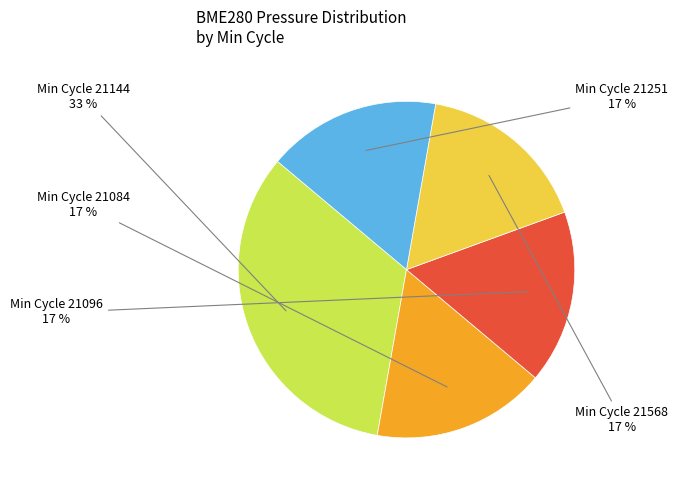

To the nearest percent, what is the average slice percentage?

20%